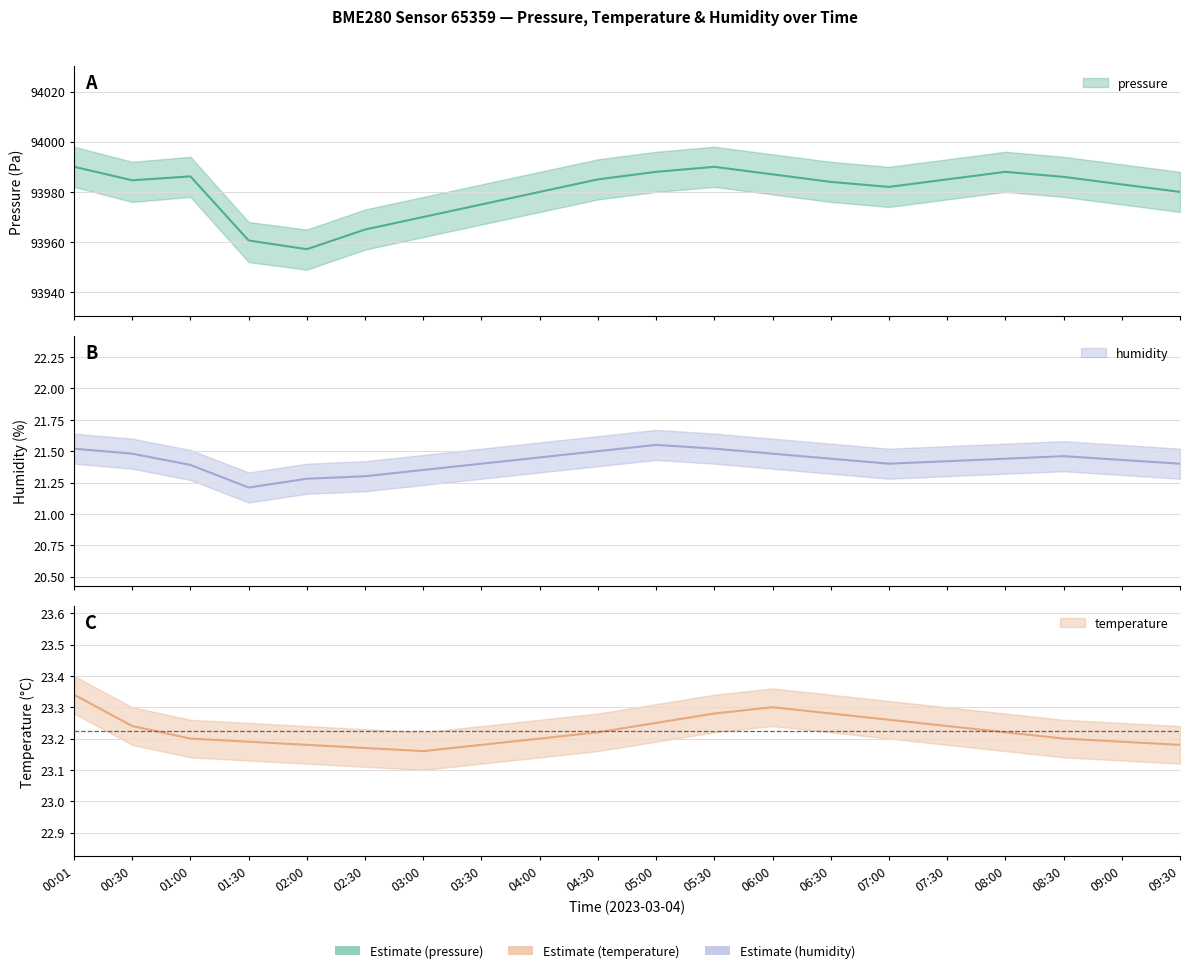

How many data points does each series have?

20